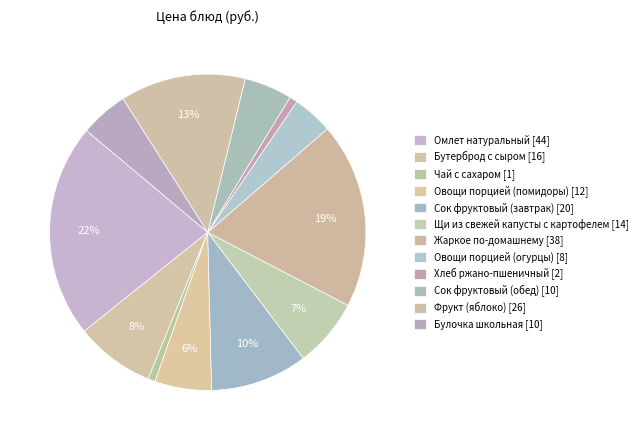

To the nearest percent, what is the combined percentage of Жаркое по-домашнему and Сок фруктовый (обед)?

24%